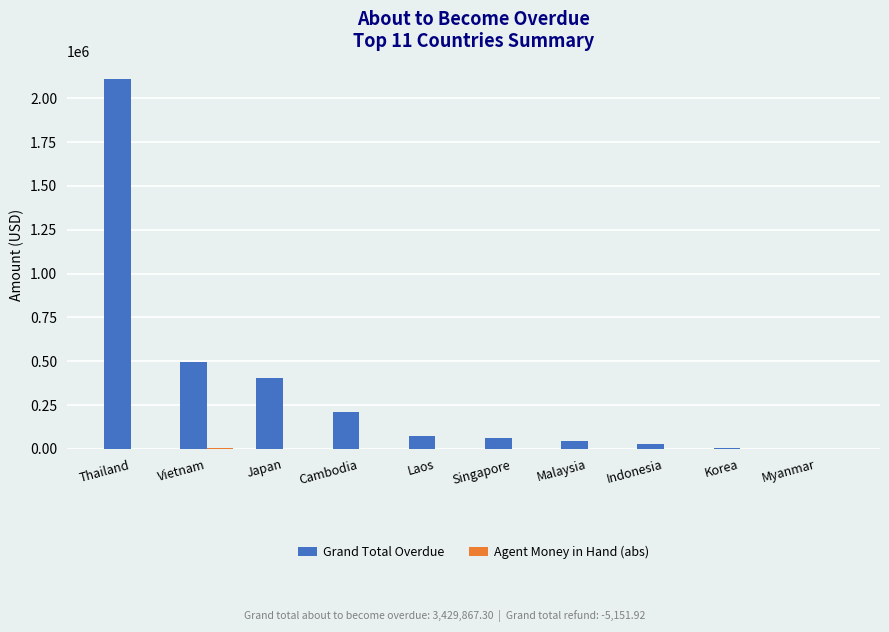

The value of Grand Total Overdue at Laos is 72544.2. True or false?

True